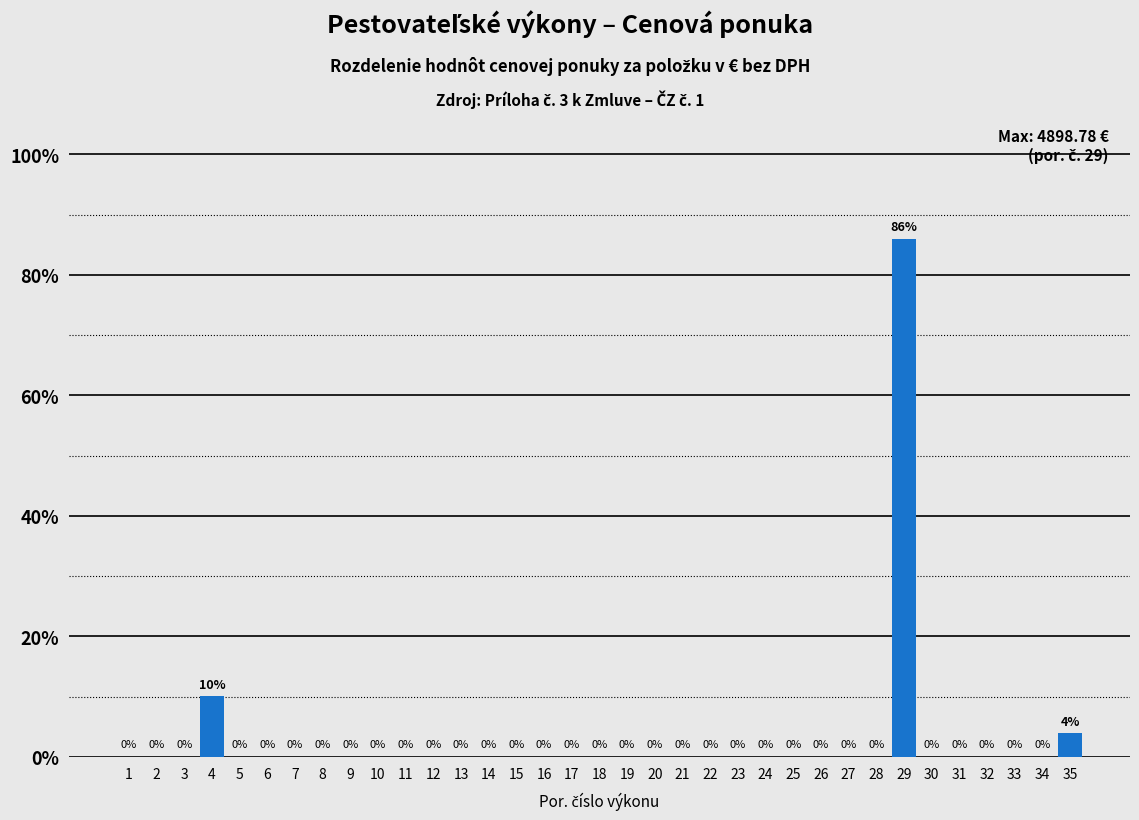

Is it true that the value at 9 is 58.8?

False